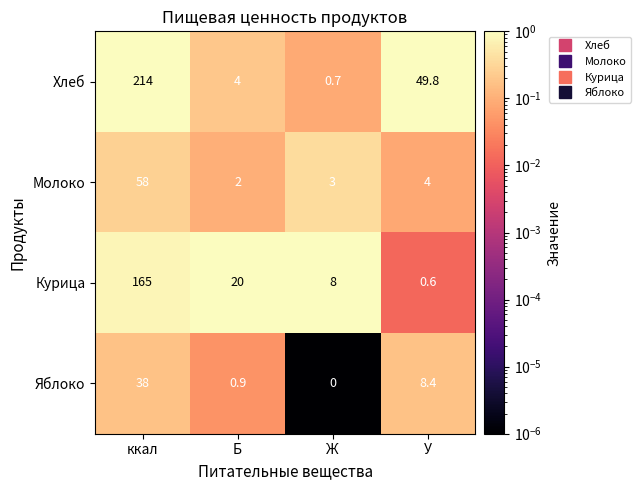

What is the difference between the second highest and minimum values in the Курица series?

19.4